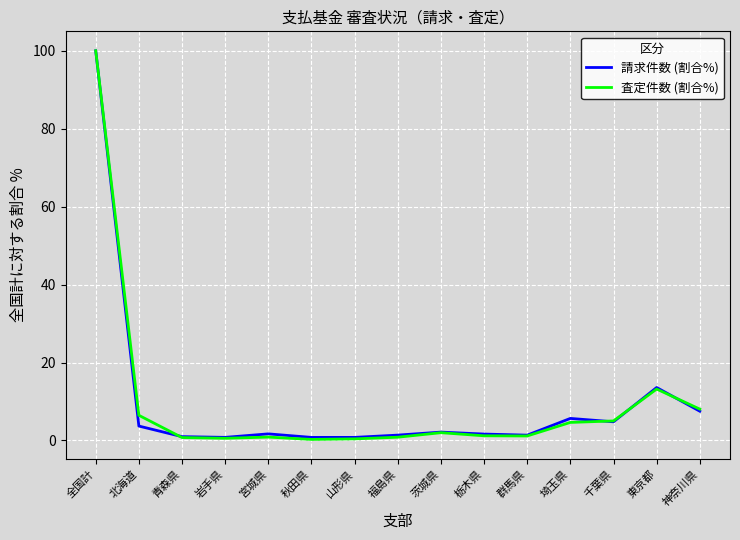

At which category is the sum across all series the highest?

全国計